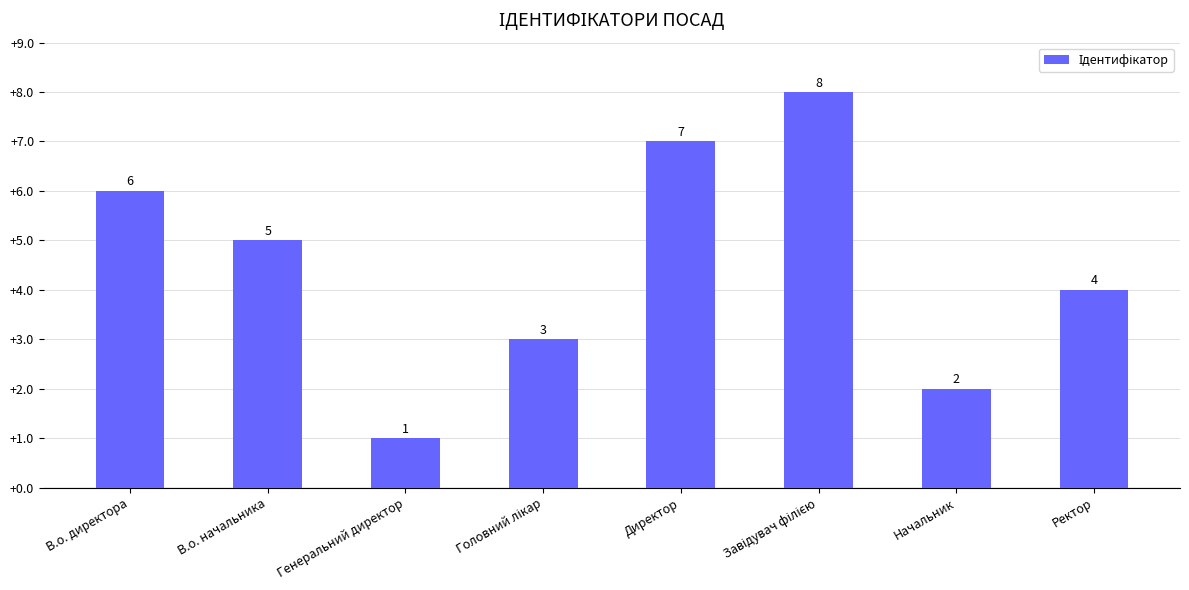

How many values are below 5?

4